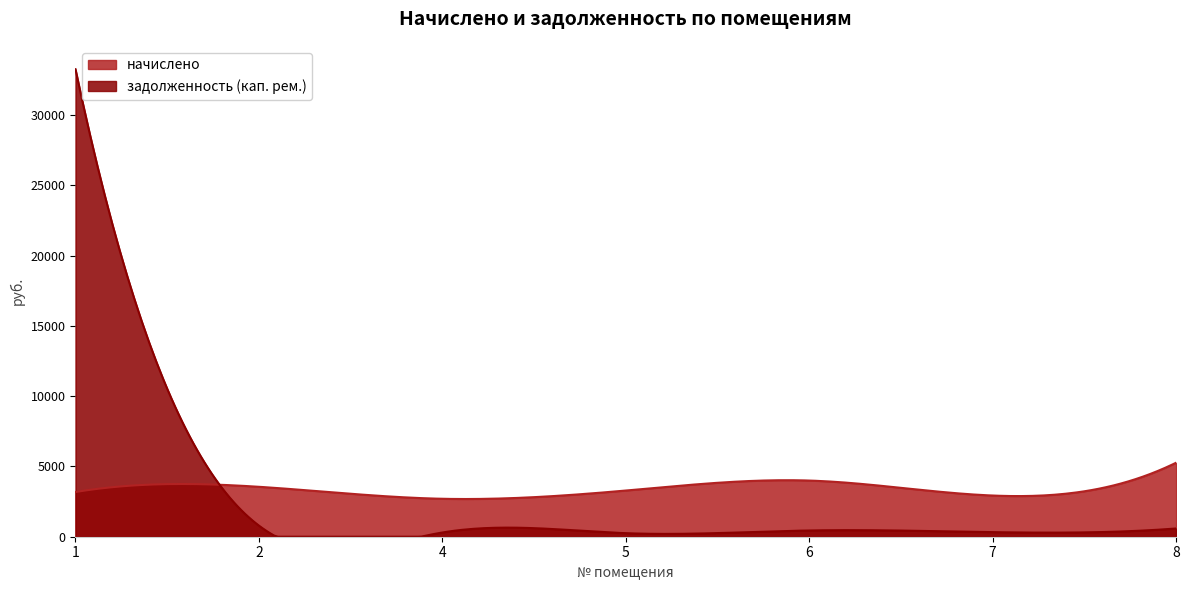

What are all the series names shown in the legend?

начислено, задолженность (кап. рем.)